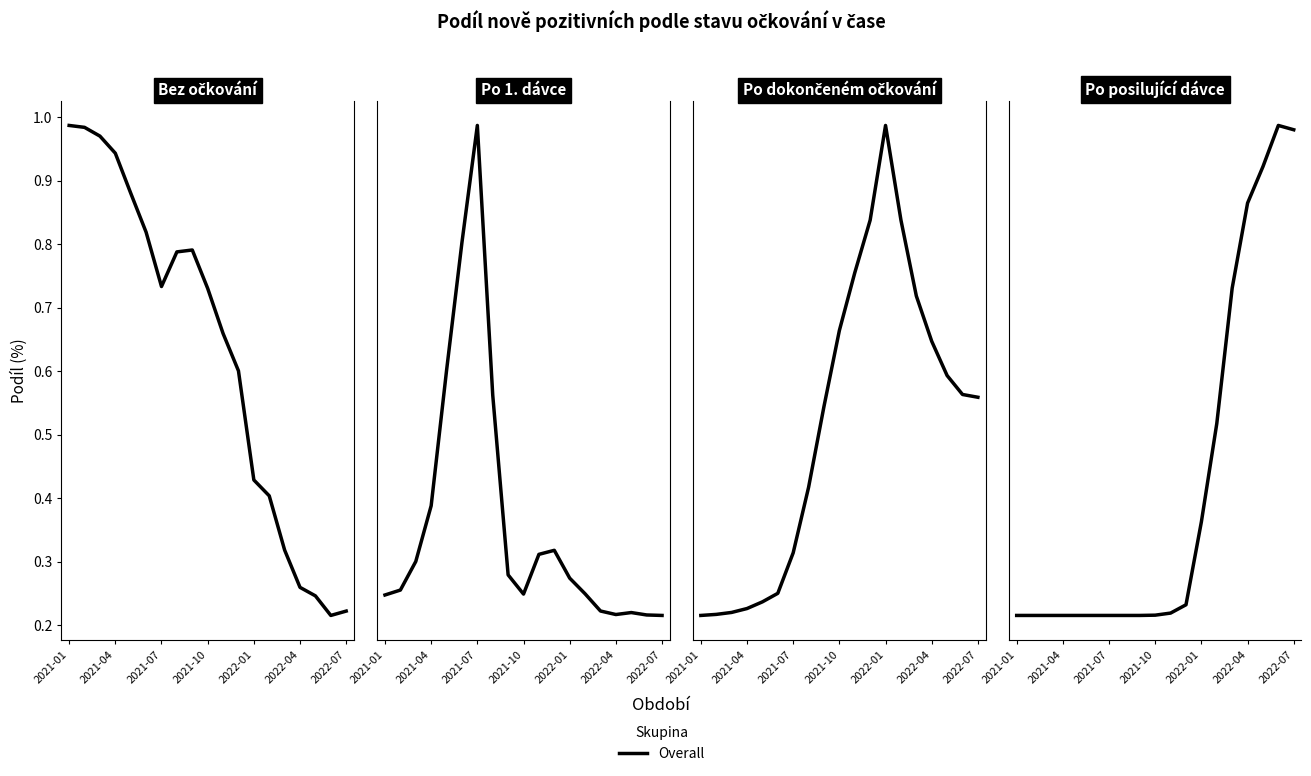

Where is the data nearest to the value 0?

2021-01